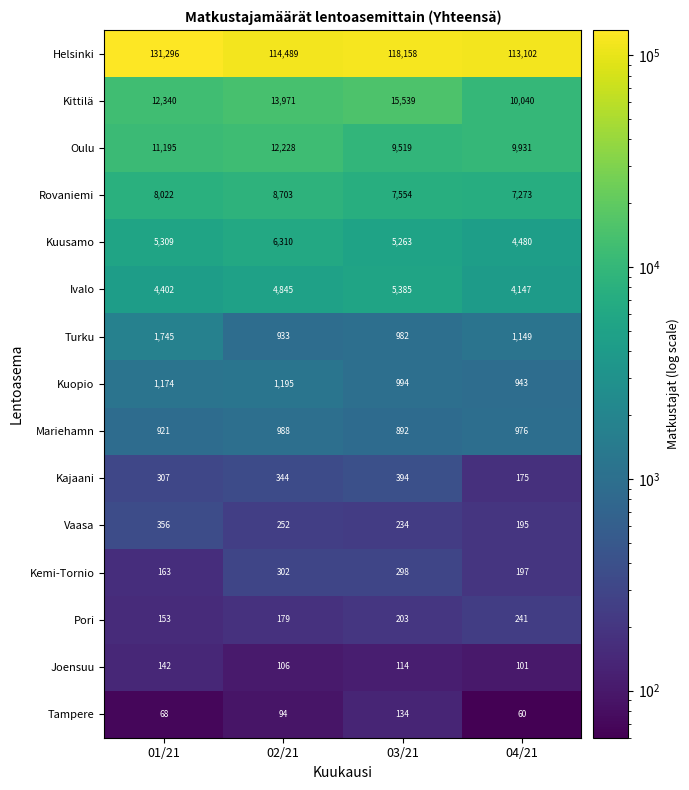

List the series in order of their peak value, highest first.

Helsinki, Kittilä, Oulu, Rovaniemi, Kuusamo, Ivalo, Turku, Kuopio, Mariehamn, Kajaani, Vaasa, Kemi-Tornio, Pori, Joensuu, Tampere